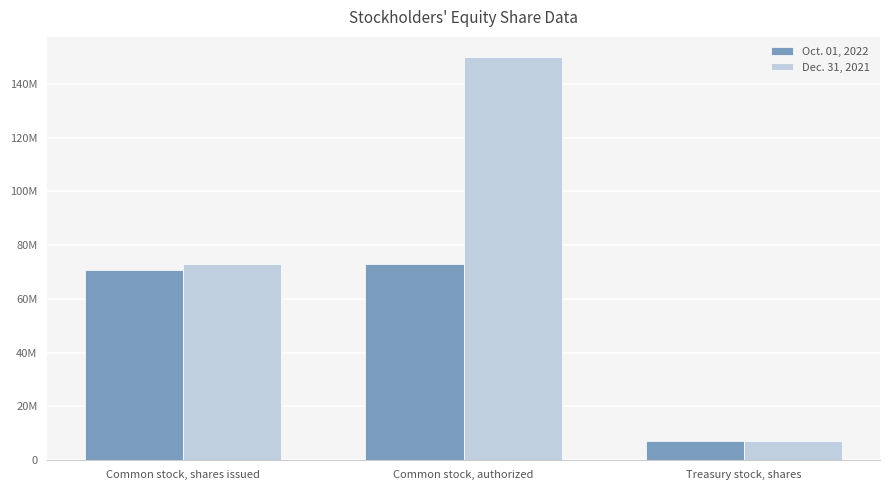

What are all the series names shown in the legend?

Oct. 01, 2022, Dec. 31, 2021